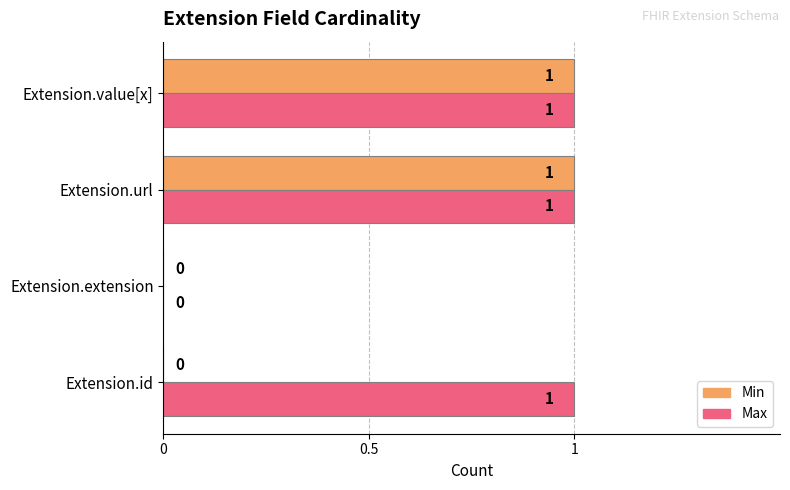

The Min series shows 0 at Extension.id. True or false?

True